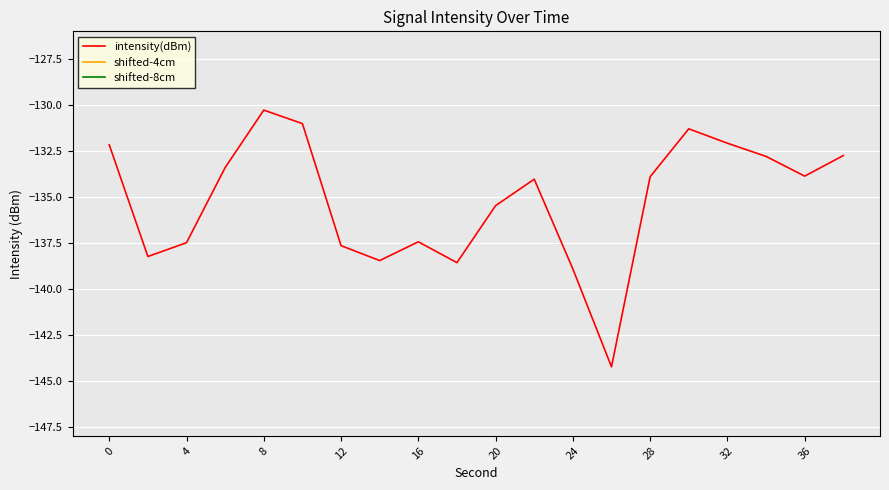

Is it true that intensity(dBm) equals -137.5 at 4?

True